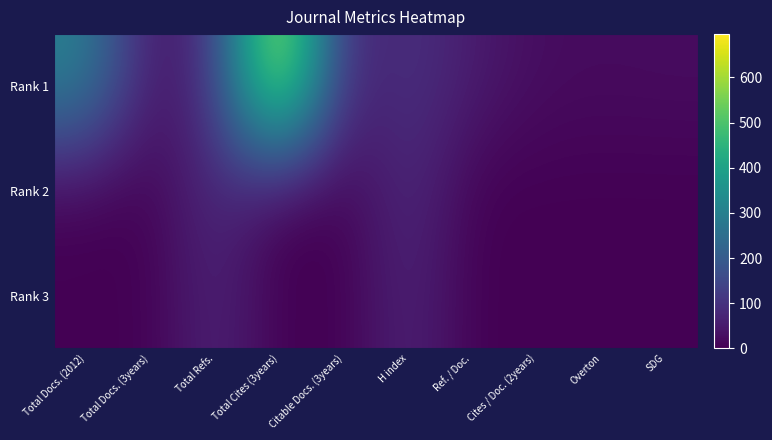

Between Ref. / Doc. and Total Cites (3years), which is larger?

Total Cites (3years)